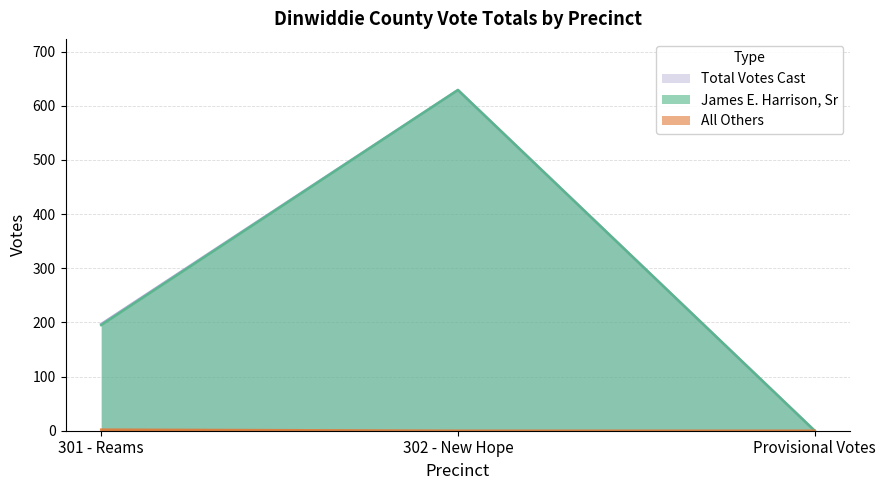

Count the number of data series in this chart.

3